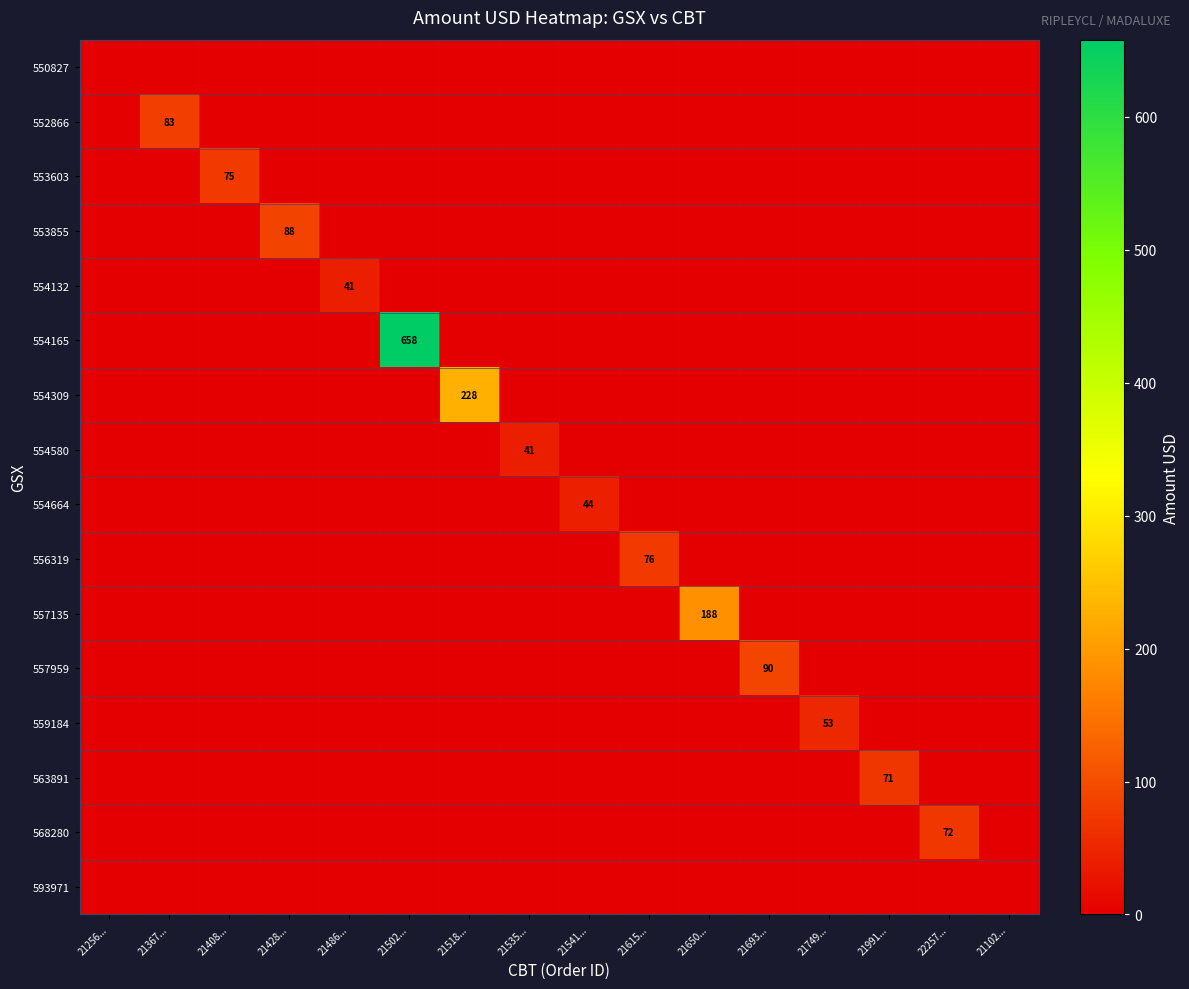

What is the greatest value displayed?

658.0